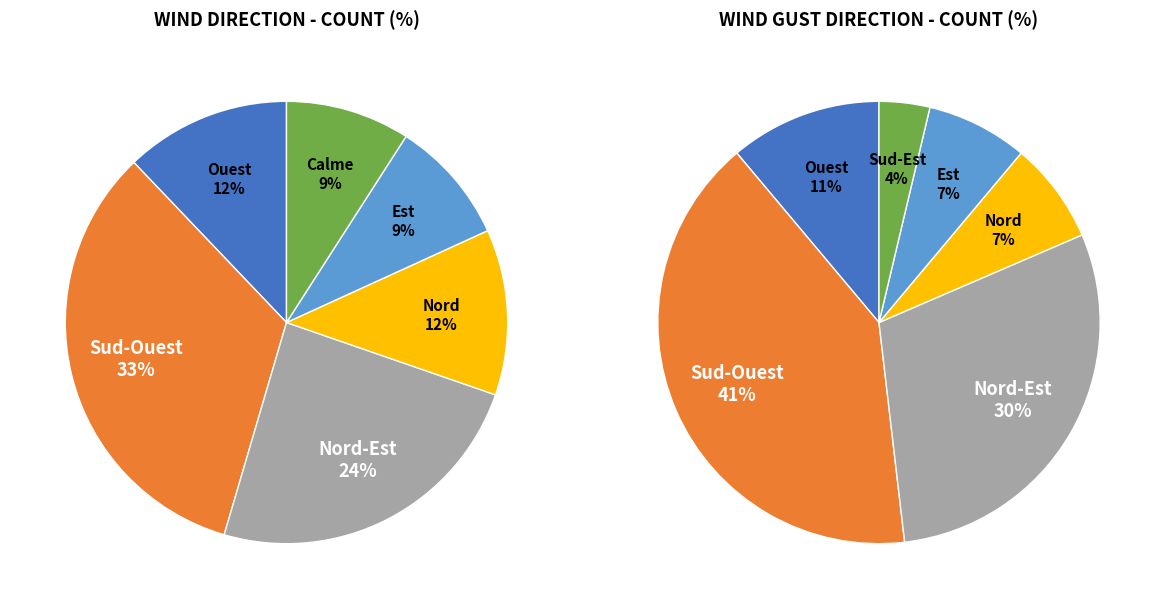

How many slices are in this pie chart?

6